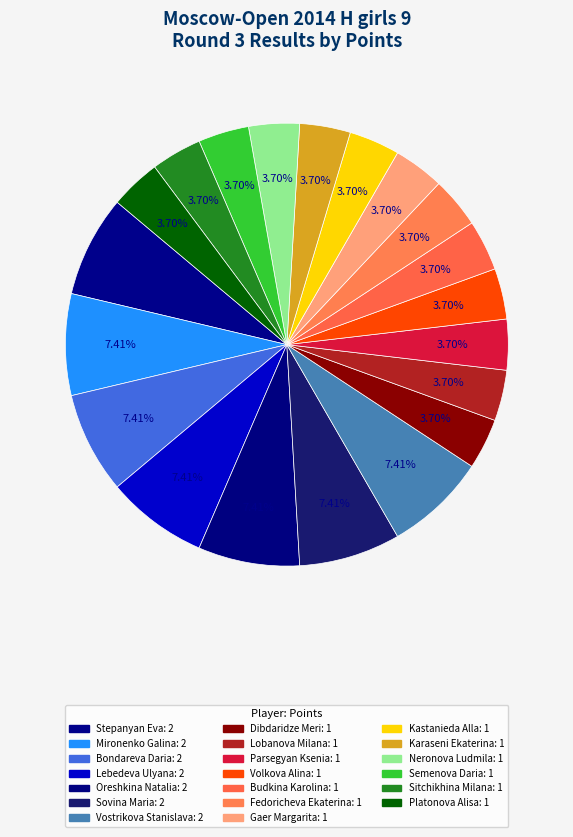

Which category has the biggest portion of the pie?

Stepanyan Eva